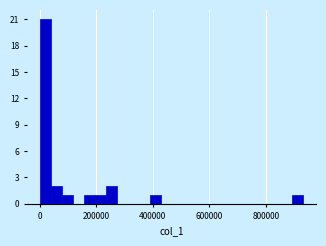

Read against the x-axis, roughly where is the centre of the tallest bar?

20000